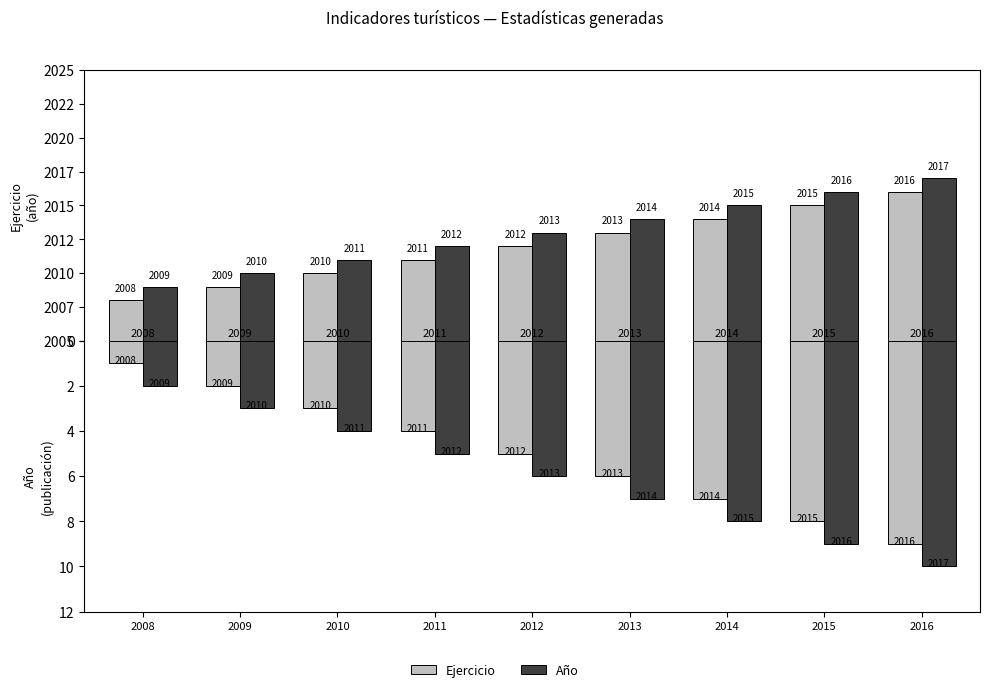

Reading left to right, list all the values displayed in this chart.

Ejercicio: 2008=1	2009=2	2010=3	2011=4	2012=5	2013=6	2014=7	2015=8	2016=9
Año: 2008=2	2009=3	2010=4	2011=5	2012=6	2013=7	2014=8	2015=9	2016=10